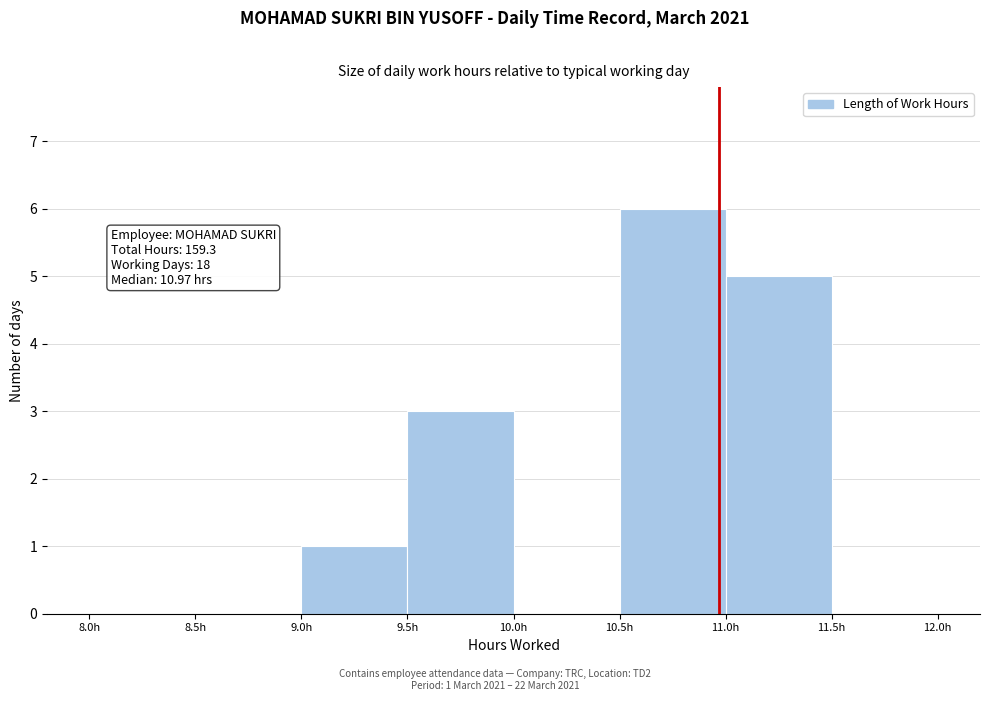

Which range on the x-axis has the tallest bar?

10.5 to 11.0